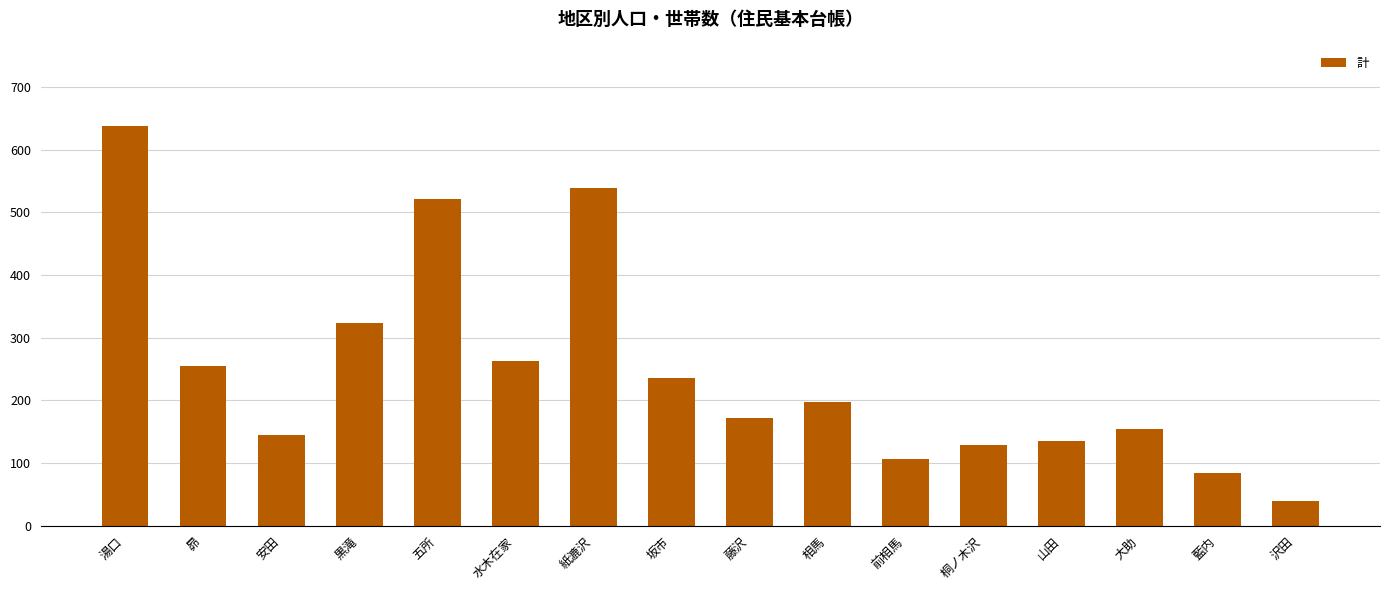

What value does the data have at 坂市?

235